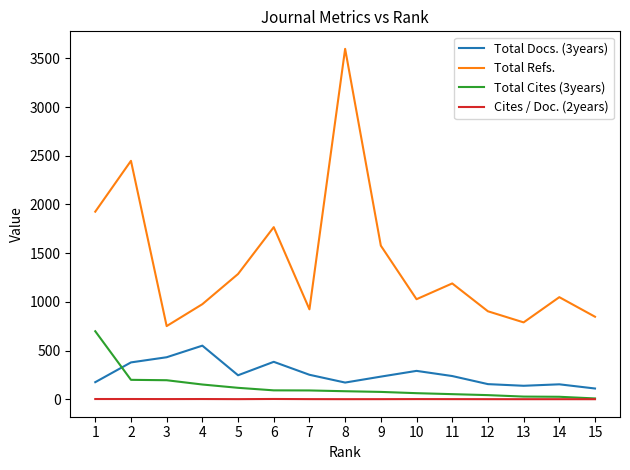

What is the difference between the maximum and minimum values in the Total Docs. (3years) series?

440.0